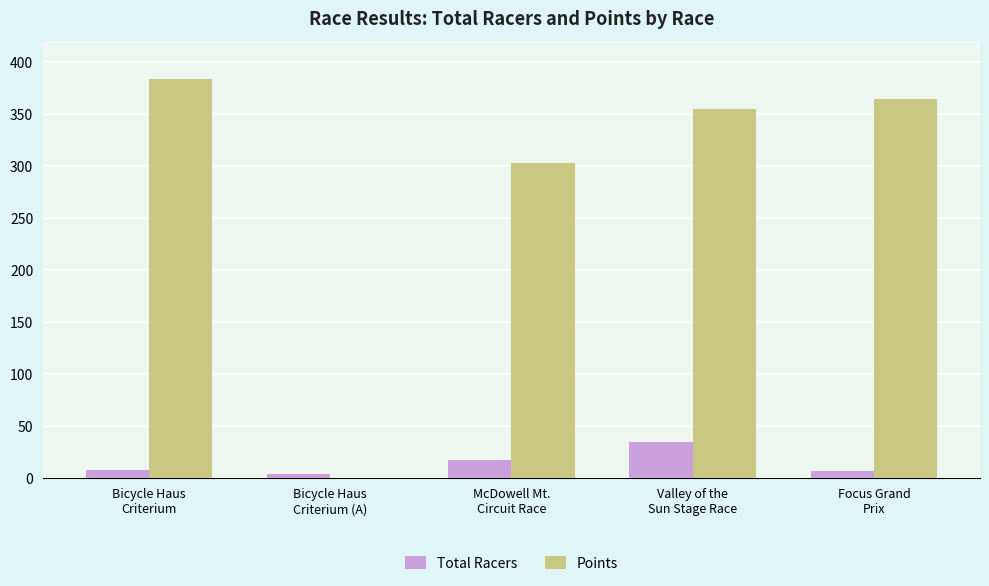

Which series has the largest total across all categories?

Points